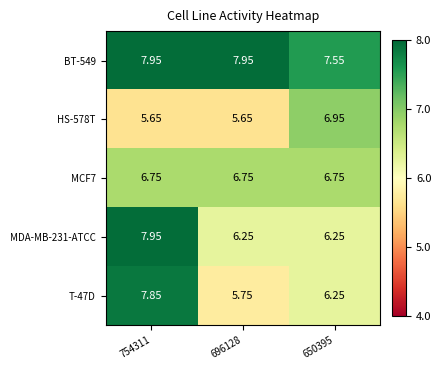

Is the value of BT-549 at 754311 greater than the value of T-47D at 650395?

Yes